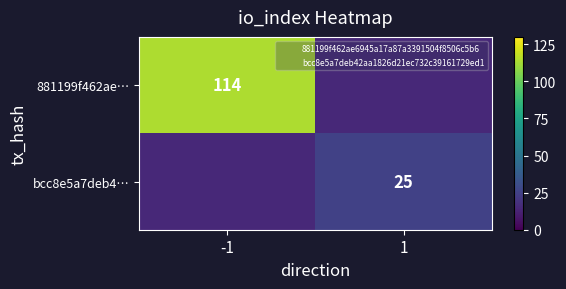

What is the average value of the 881199f462ae… series?

64